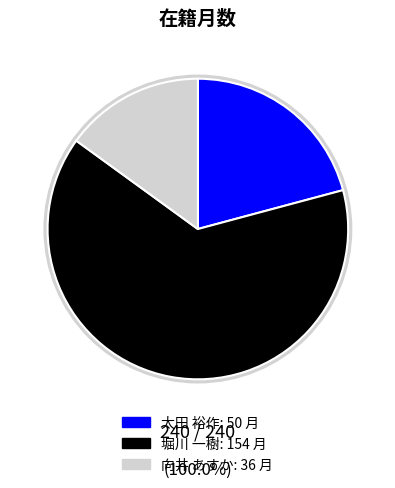

The 堀川 一樹 slice represents 50% of the pie. True or false?

False